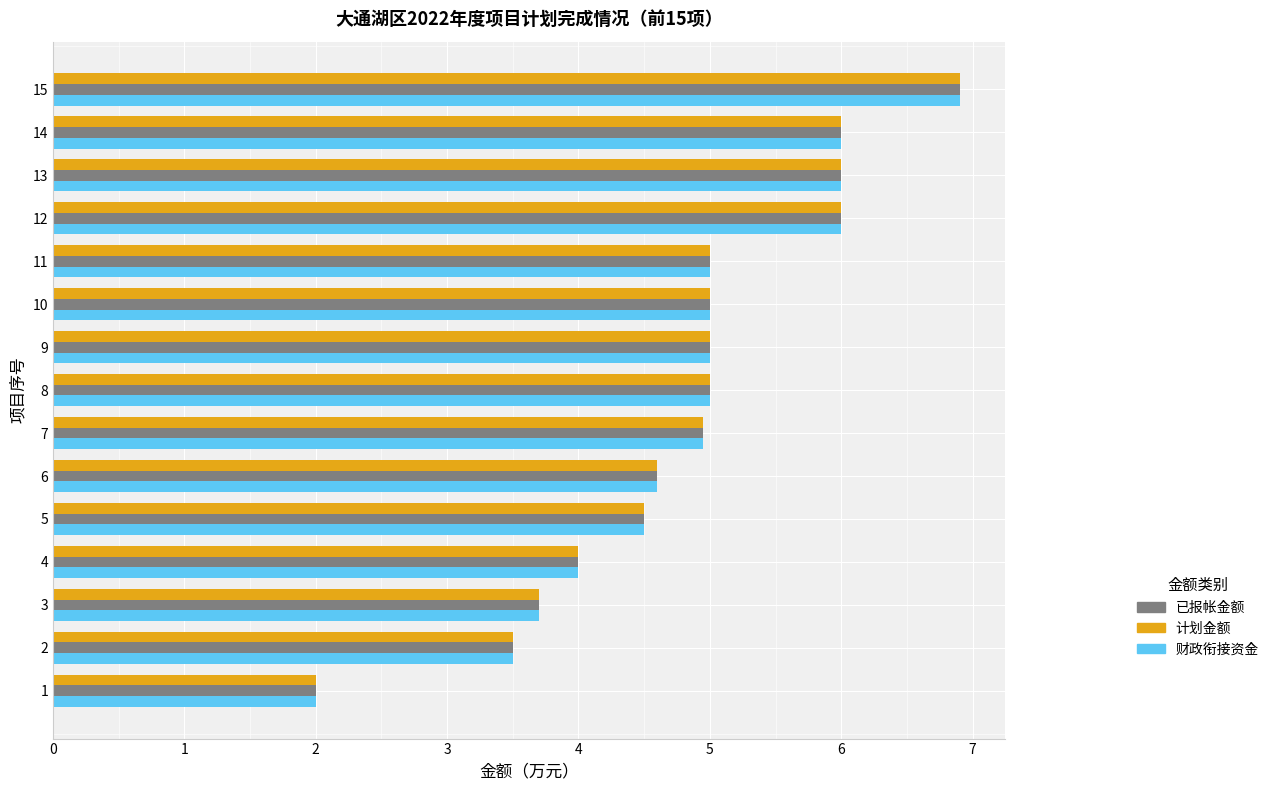

Which category has the highest value in the 财政衔接资金 series?

15